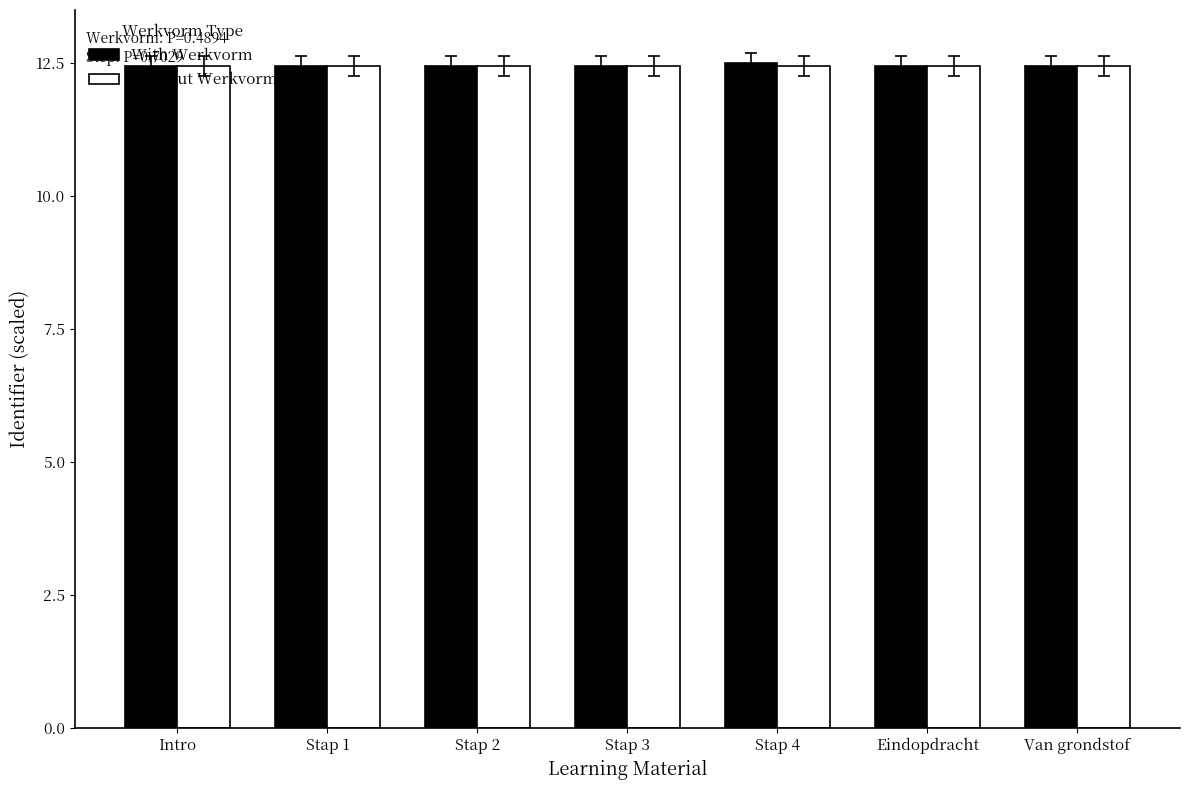

What is the sum of the With Werkvorm values at Intro and Eindopdracht?

24.9